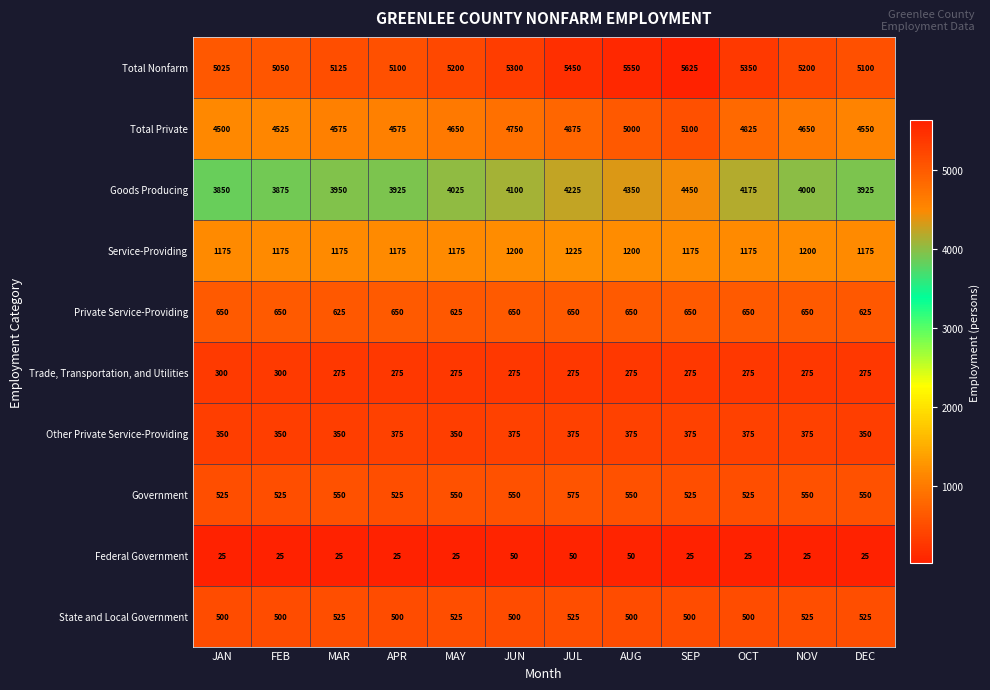

Is it true that Total Nonfarm equals 8034 at JUL?

False